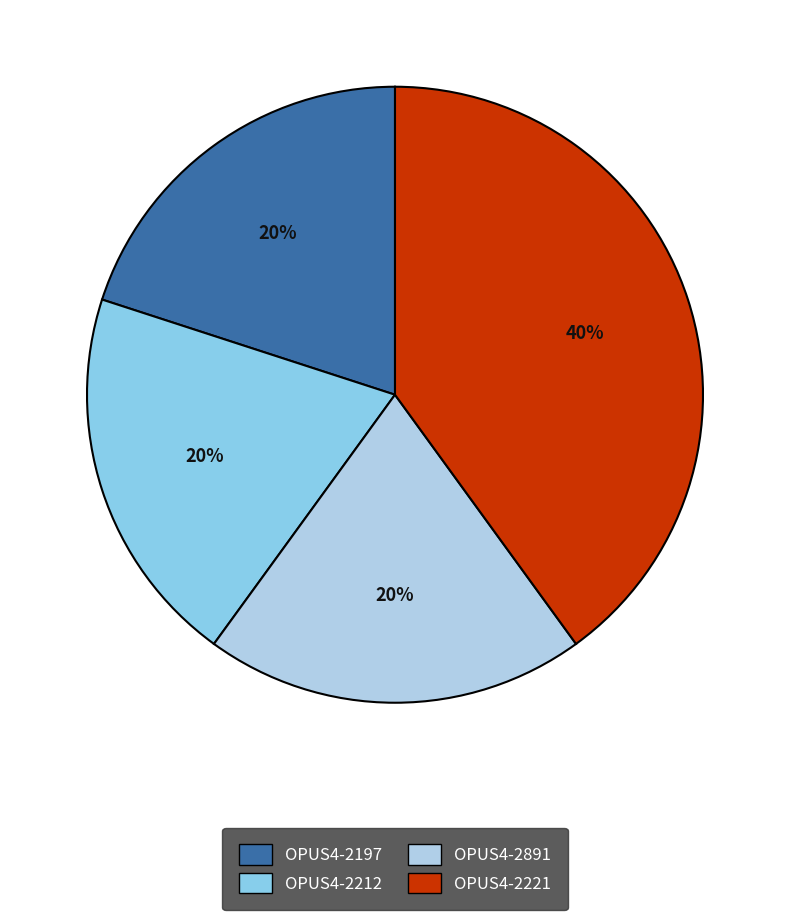

True or false: OPUS4-2212 accounts for 20% of the total.

True